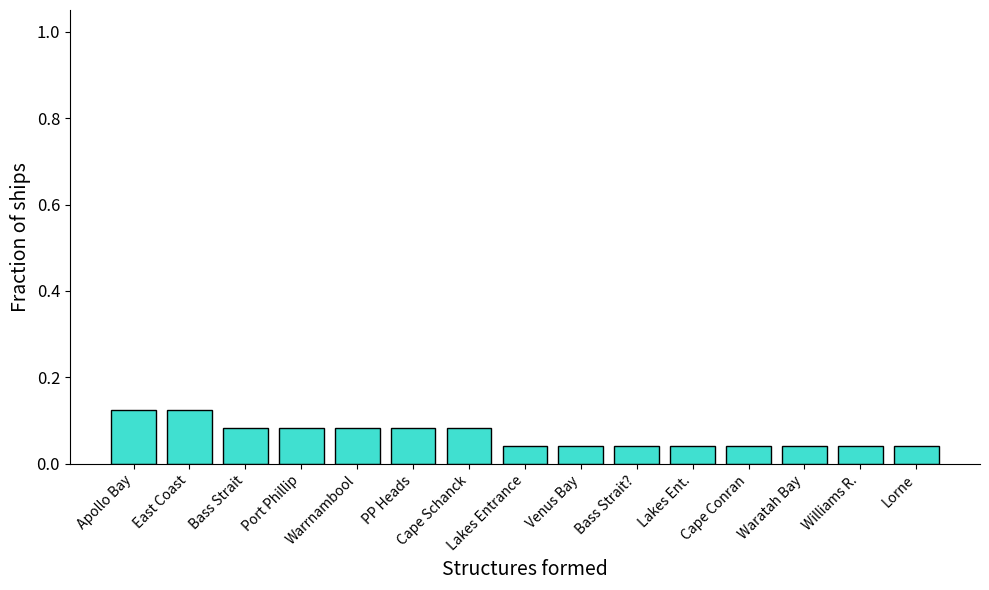

Between Cape Schanck and Lorne, which is larger?

Cape Schanck